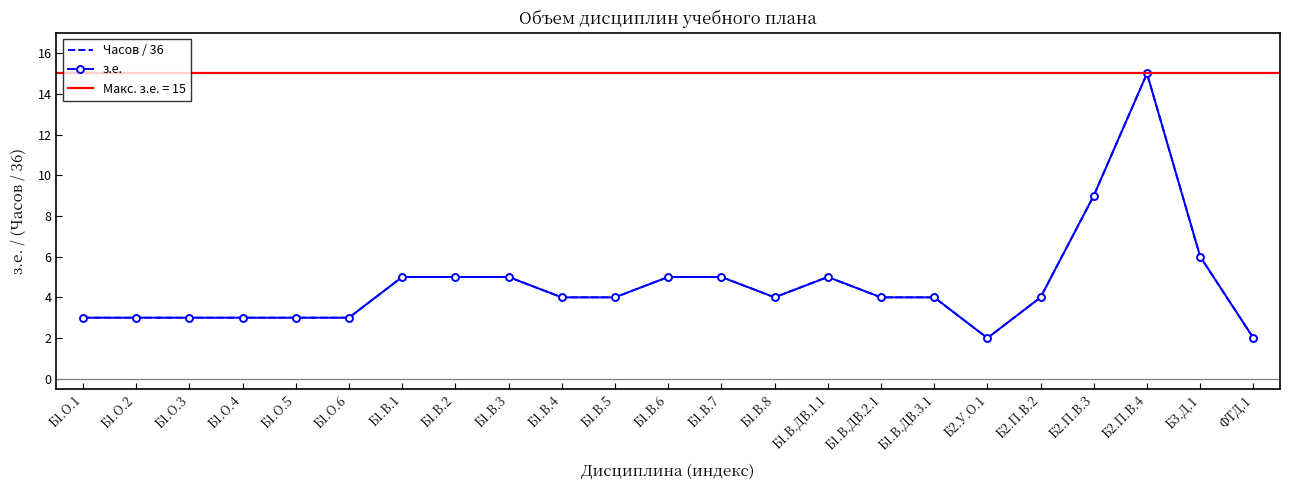

Count the number of categories in the chart.

23